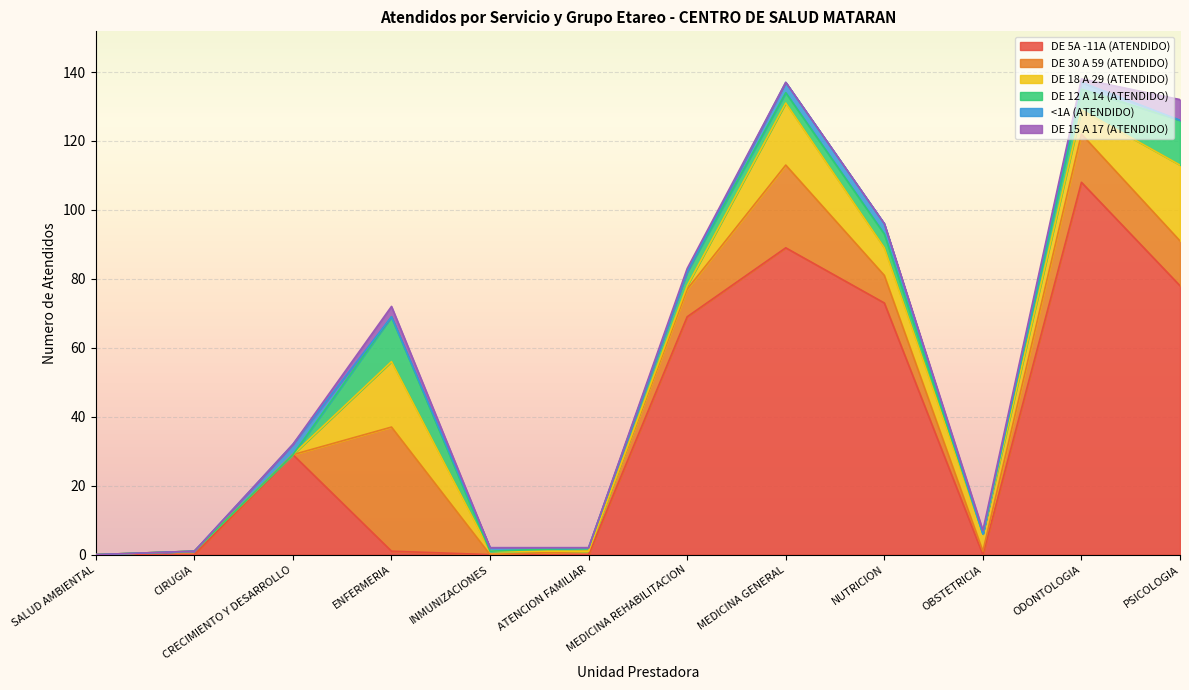

Does the chart display data point markers on the line(s)?

No